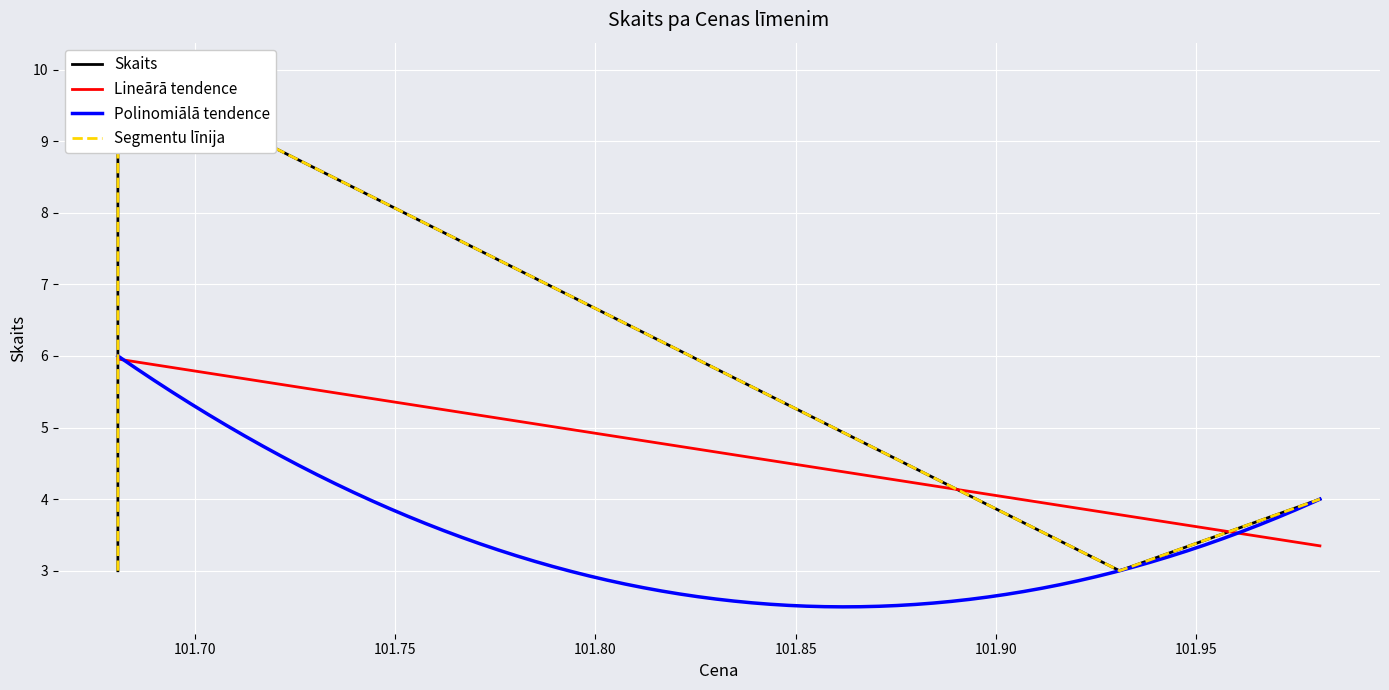

At which category does the chart reach its peak across all series?

101.680806